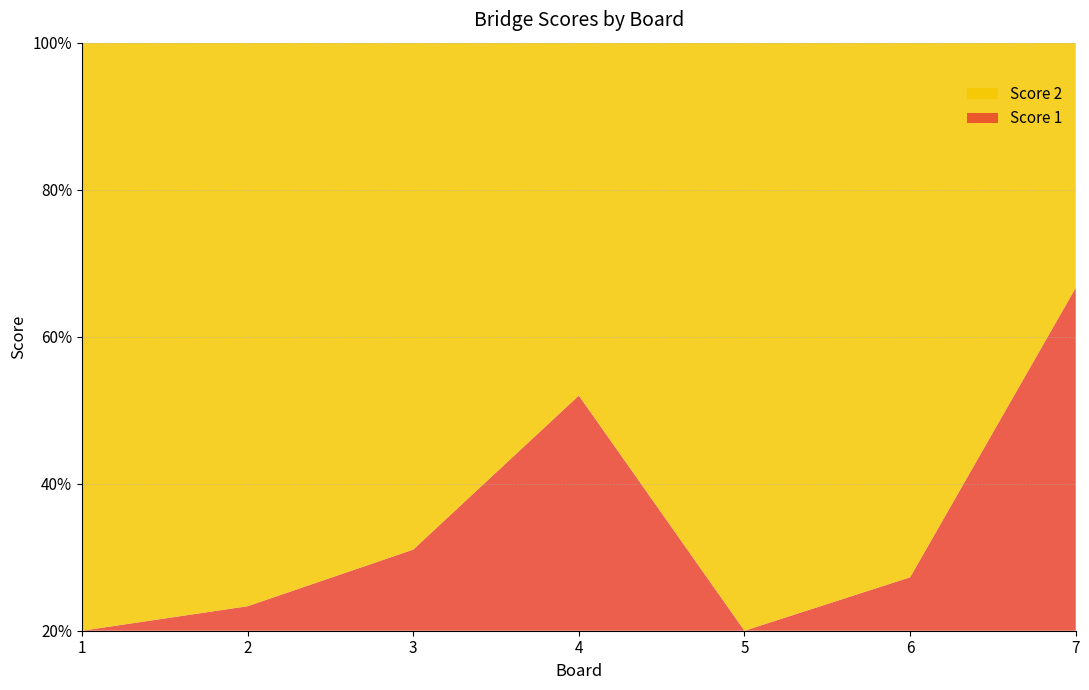

Reading left to right, transcribe all the data shown in this chart.

Score 1: 1=0	2=1	3=4	4=10	5=0	6=1	7=14
Score 2: 1=25	2=23	3=25	4=15	5=25	6=10	7=10